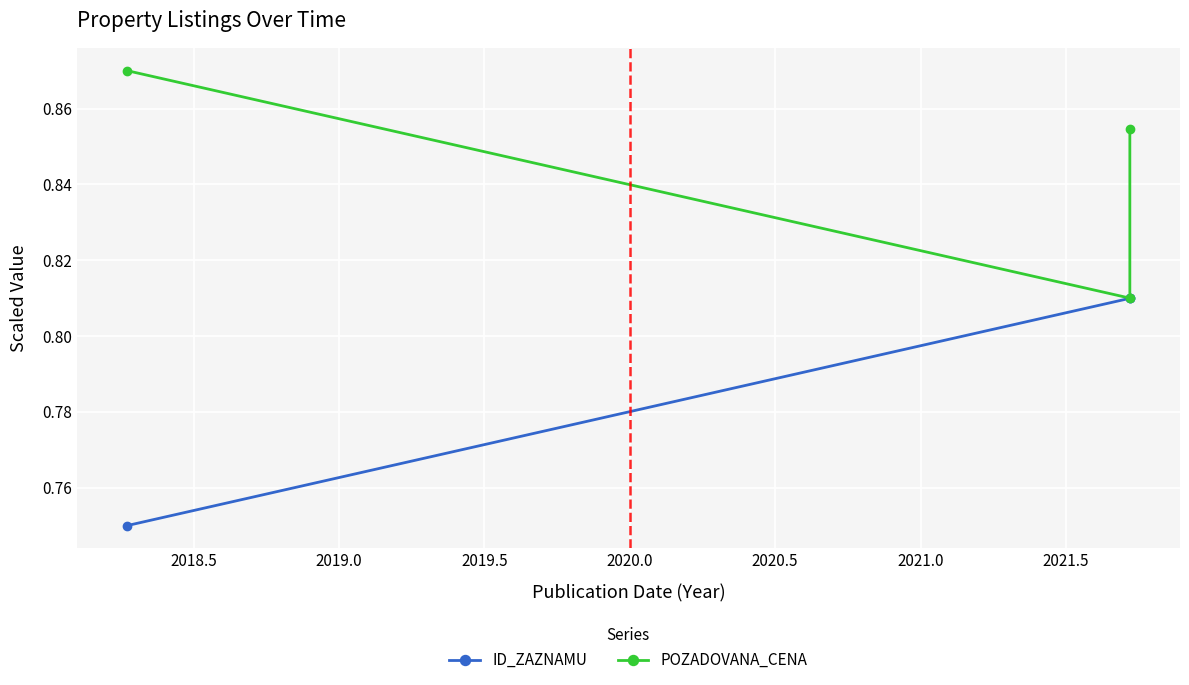

Between 2018.5 and 2019.0, which series saw the biggest shift?

POZADOVANA_CENA